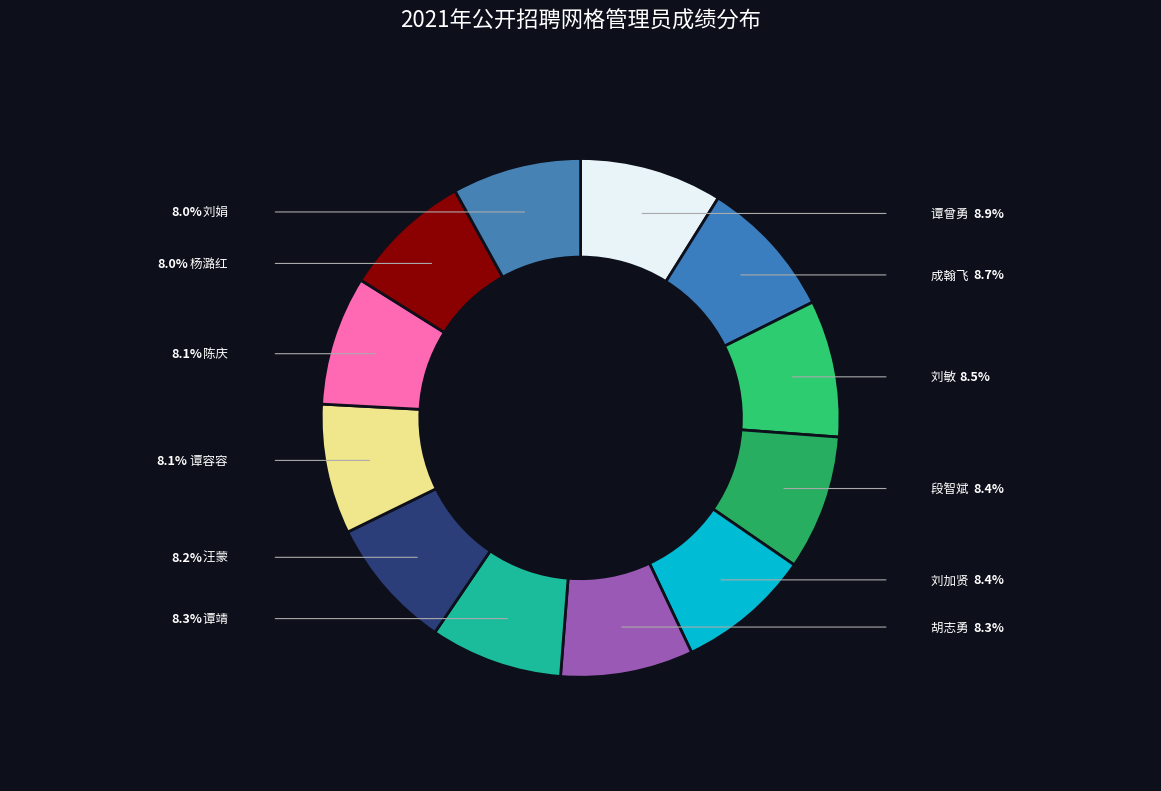

To the nearest percent, what is the combined percentage of 成翰飞 and 刘加贤?

17%